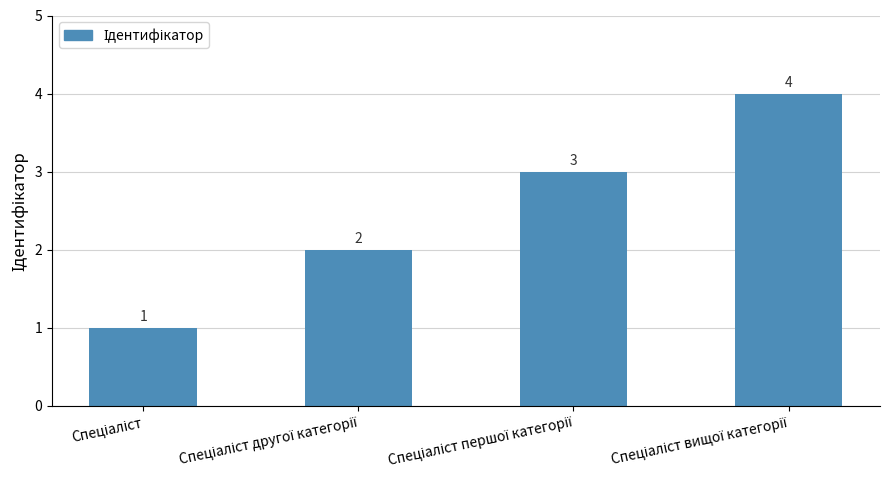

What is the maximum value shown in the chart?

4